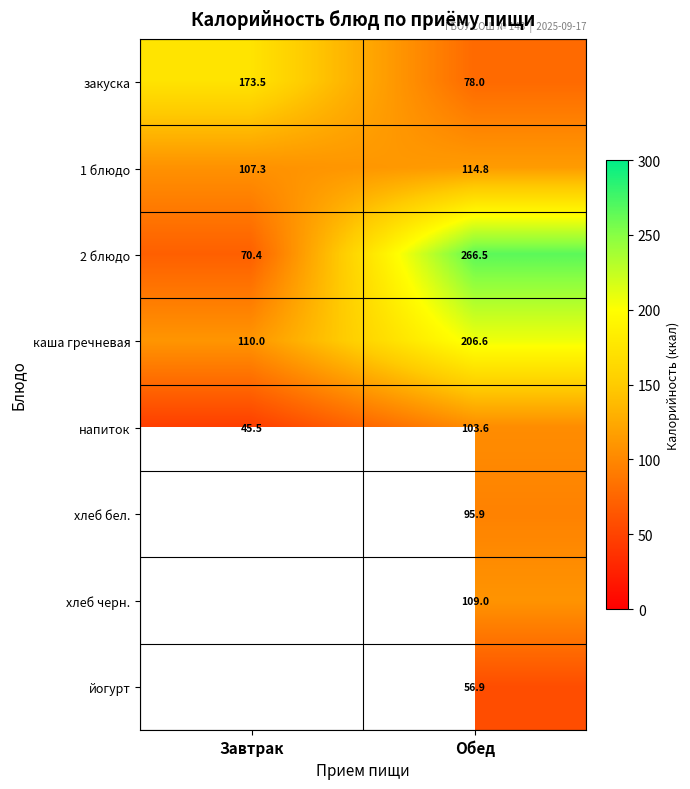

What is the total value across all series at Обед?

1031.3